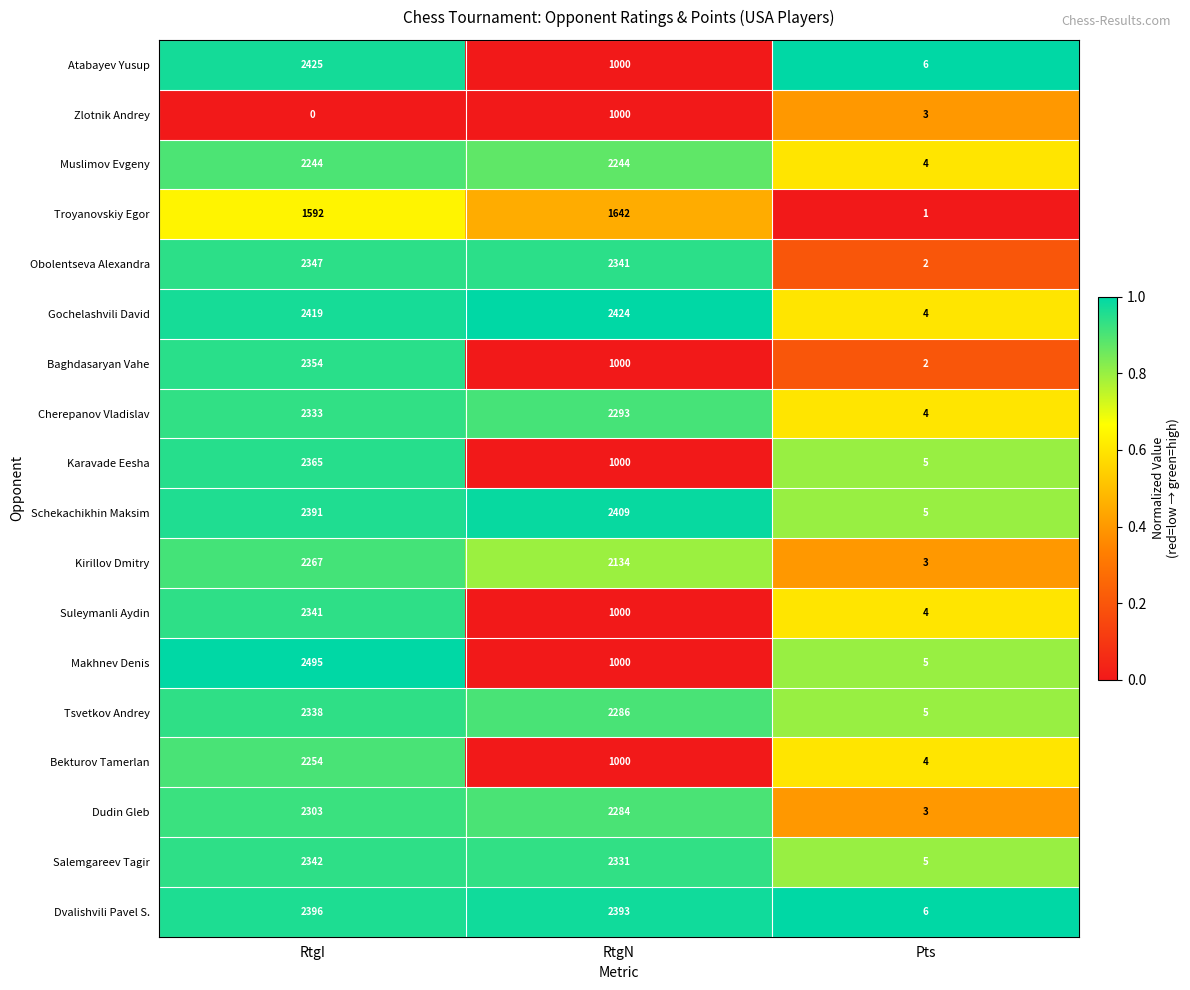

What is the greatest value displayed?

2495